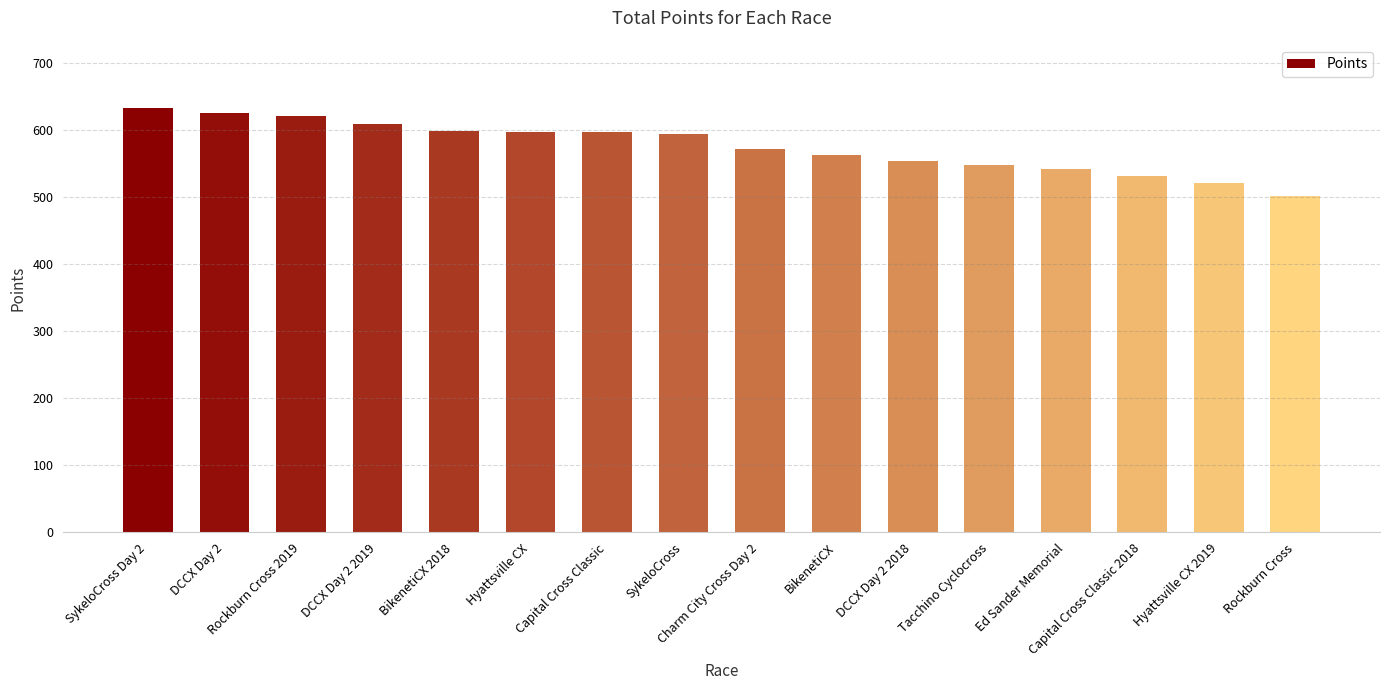

What is the smallest value displayed?

501.6